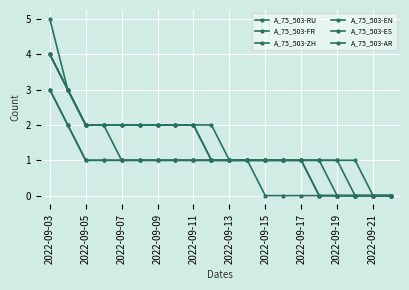

How many lines are shown in the chart?

6